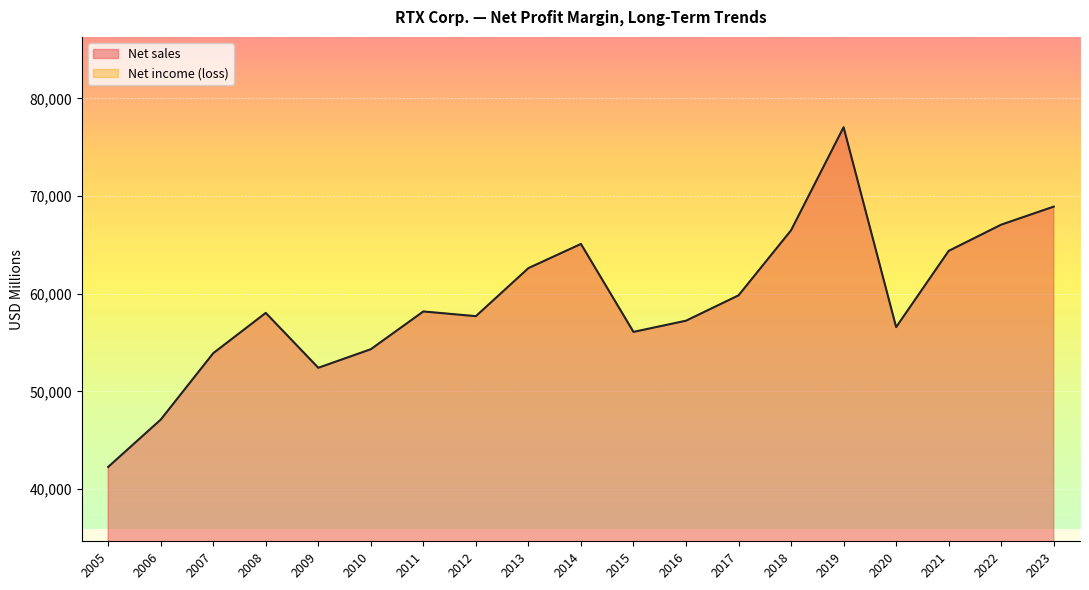

What are all the series names shown in the legend?

Net income (loss), Net sales